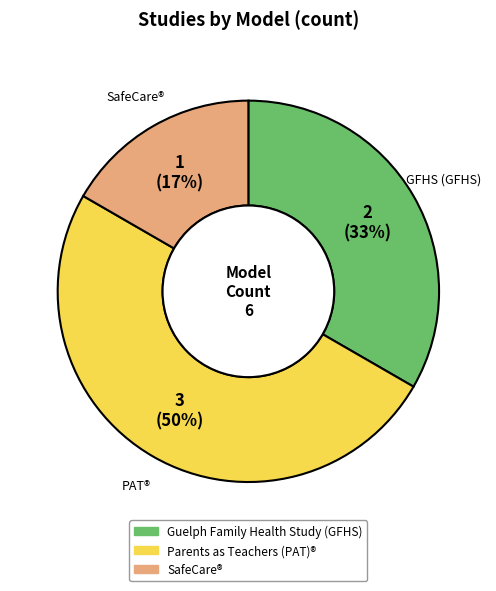

To the nearest percent, what is the combined percentage of Guelph Family Health Study (GFHS) and Parents as Teachers (PAT)®?

83%